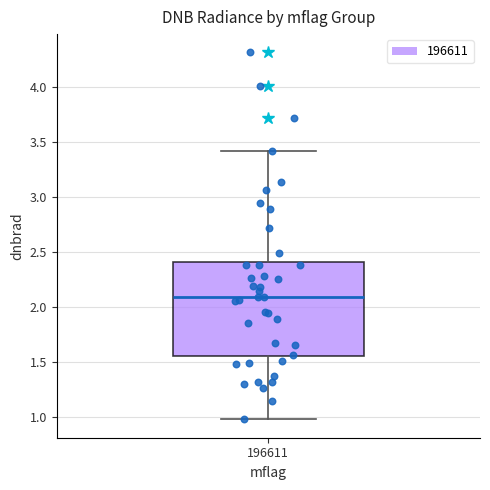

Where does the lower whisker of the box at x = 196611 end on the y-axis? The values are not printed on the chart, so give them approximately, as read against the axis.

1.00